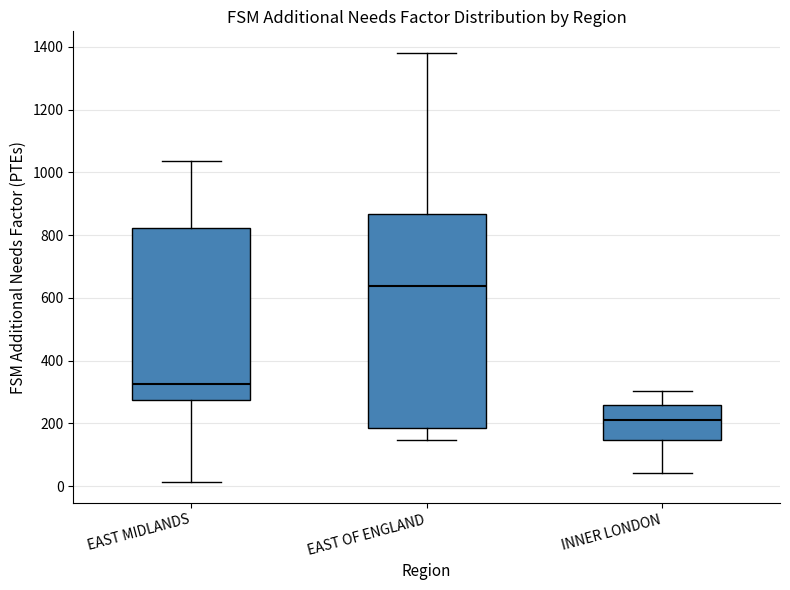

Which box's median line is the lowest?

INNER LONDON